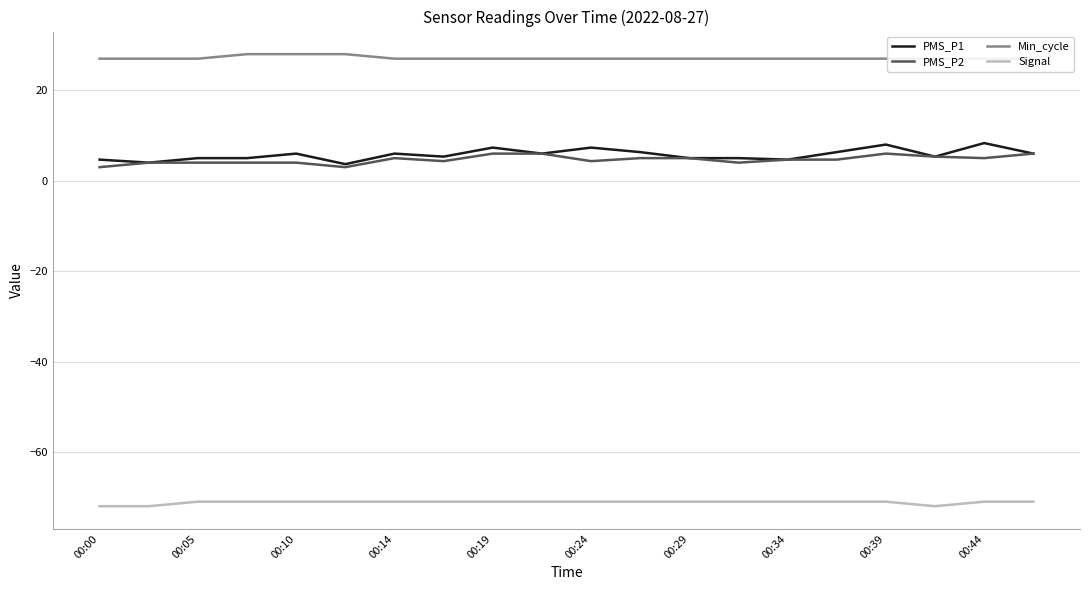

What is the total value across all series at 11?

-32.7